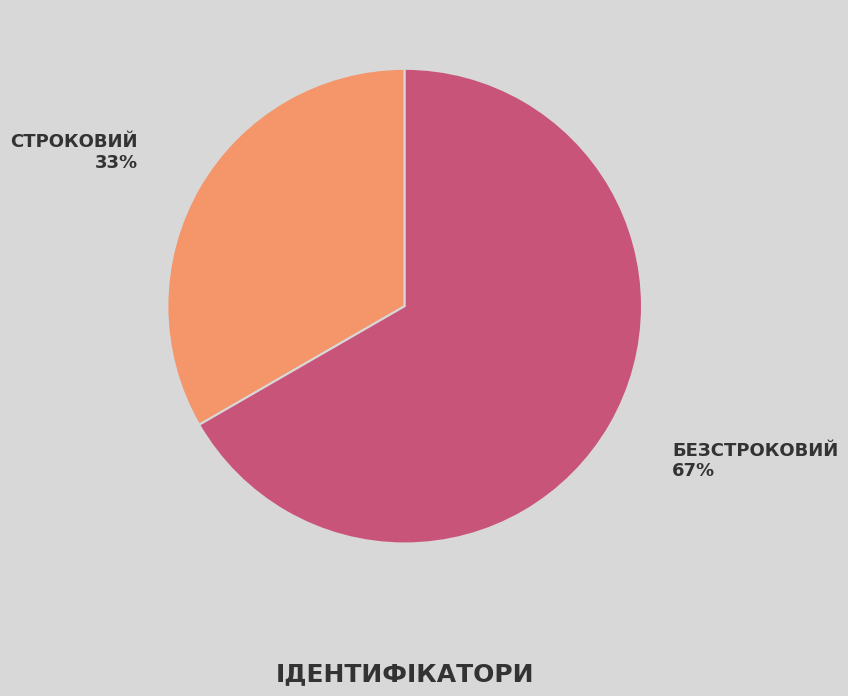

Is there a majority slice in this chart?

Yes